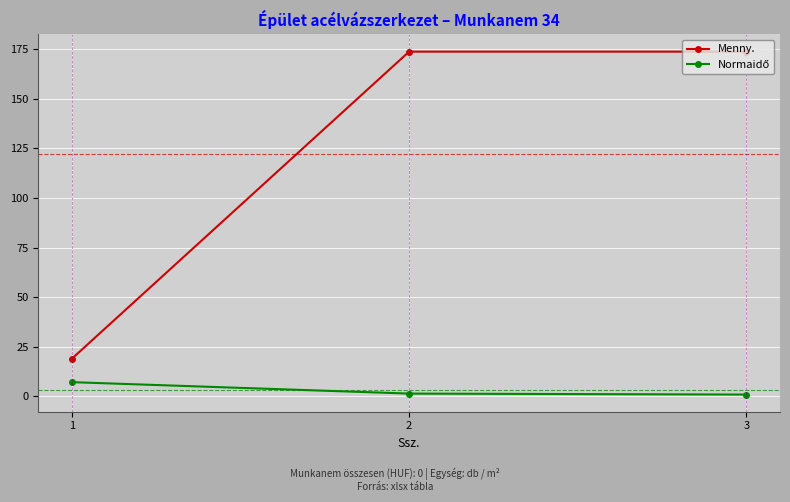

What is the average value of the Menny. series?

122.2